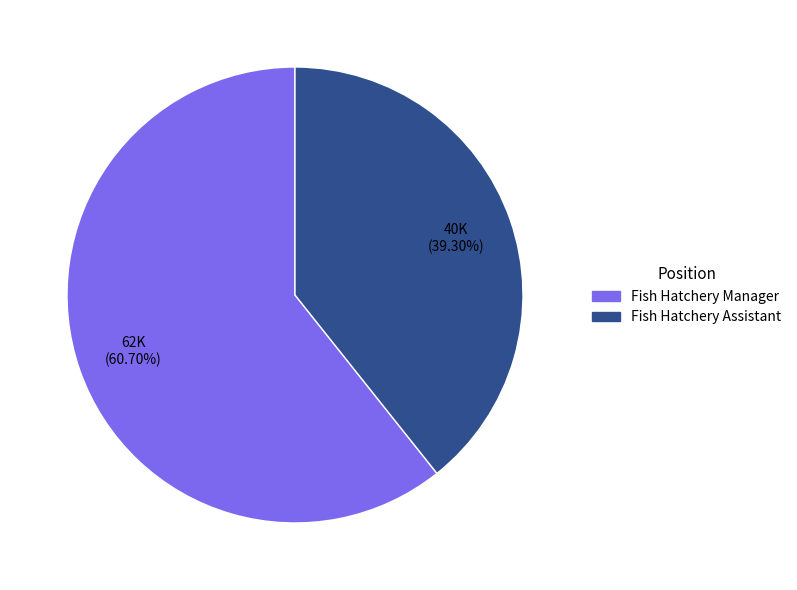

To the nearest percent, what percentage of the pie is Fish Hatchery Assistant?

39%